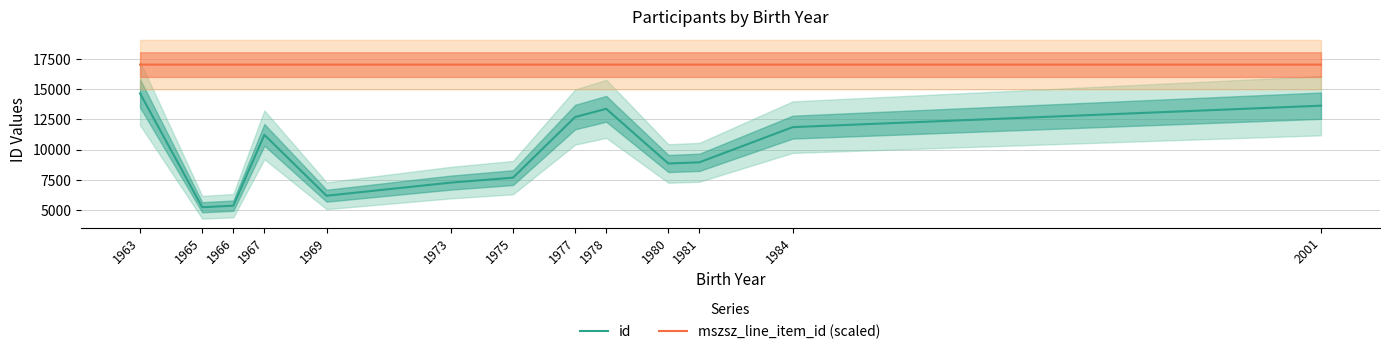

Which series has the largest total across all categories?

mszsz_line_item_id (scaled)